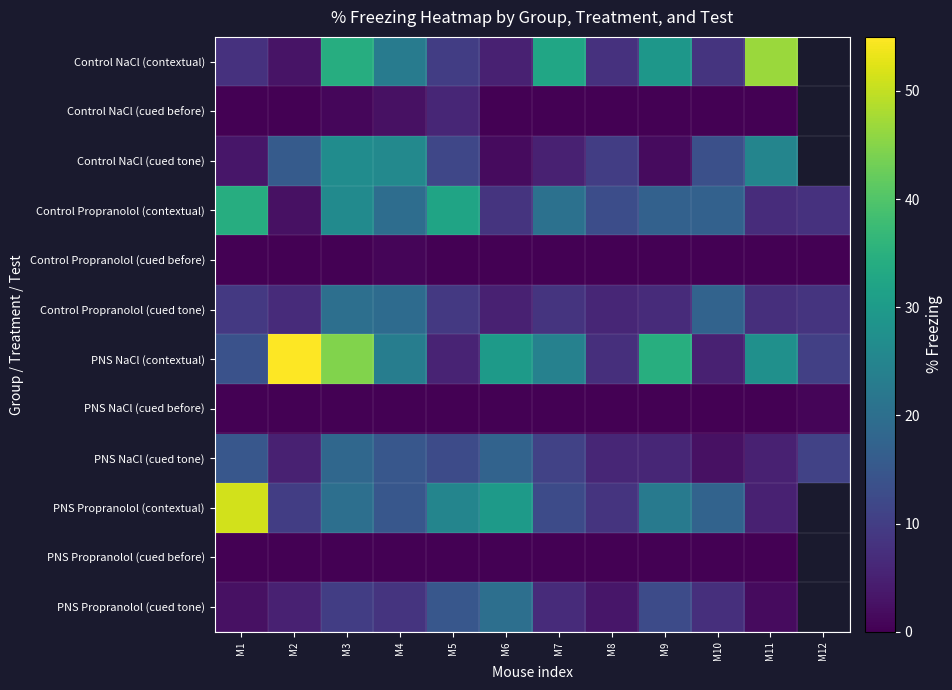

Read the PNS Propranolol (contextual) value at M1.

51.2